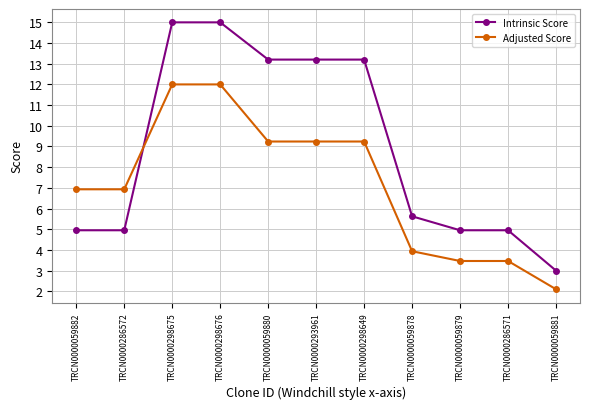

What is the difference between the maximum and minimum values in the Adjusted Score series?

9.9